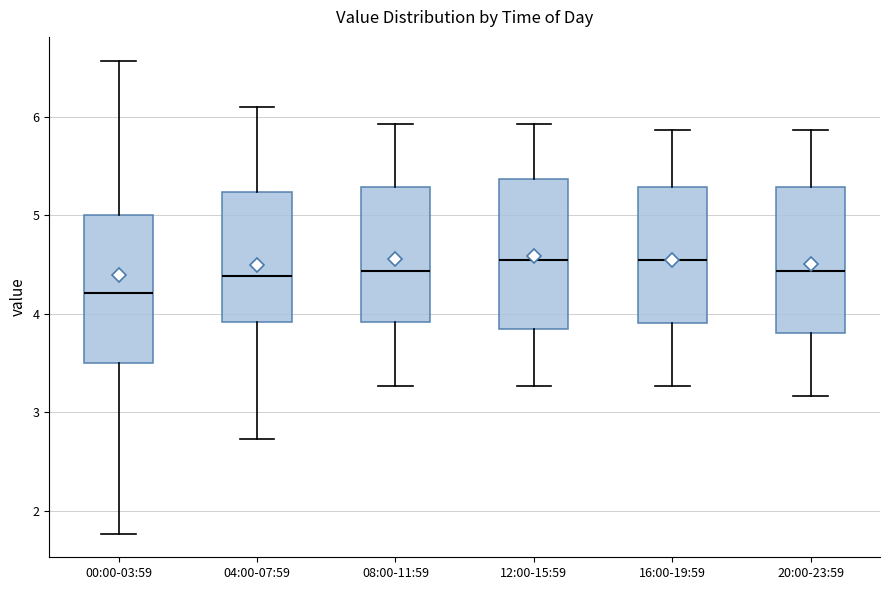

Which box has the lowest median line?

00:00-03:59